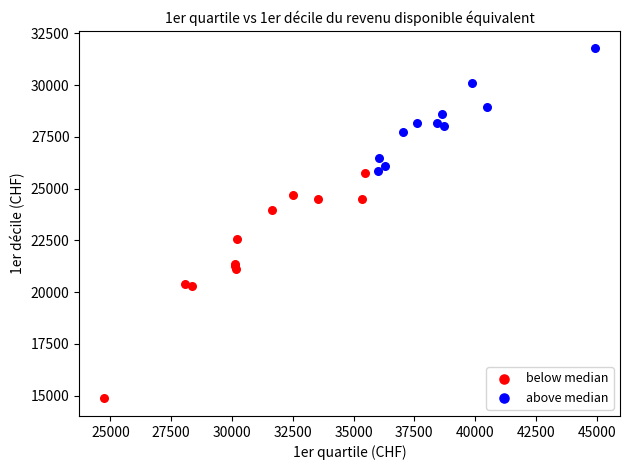

Which series reaches the maximum Y coordinate?

above median